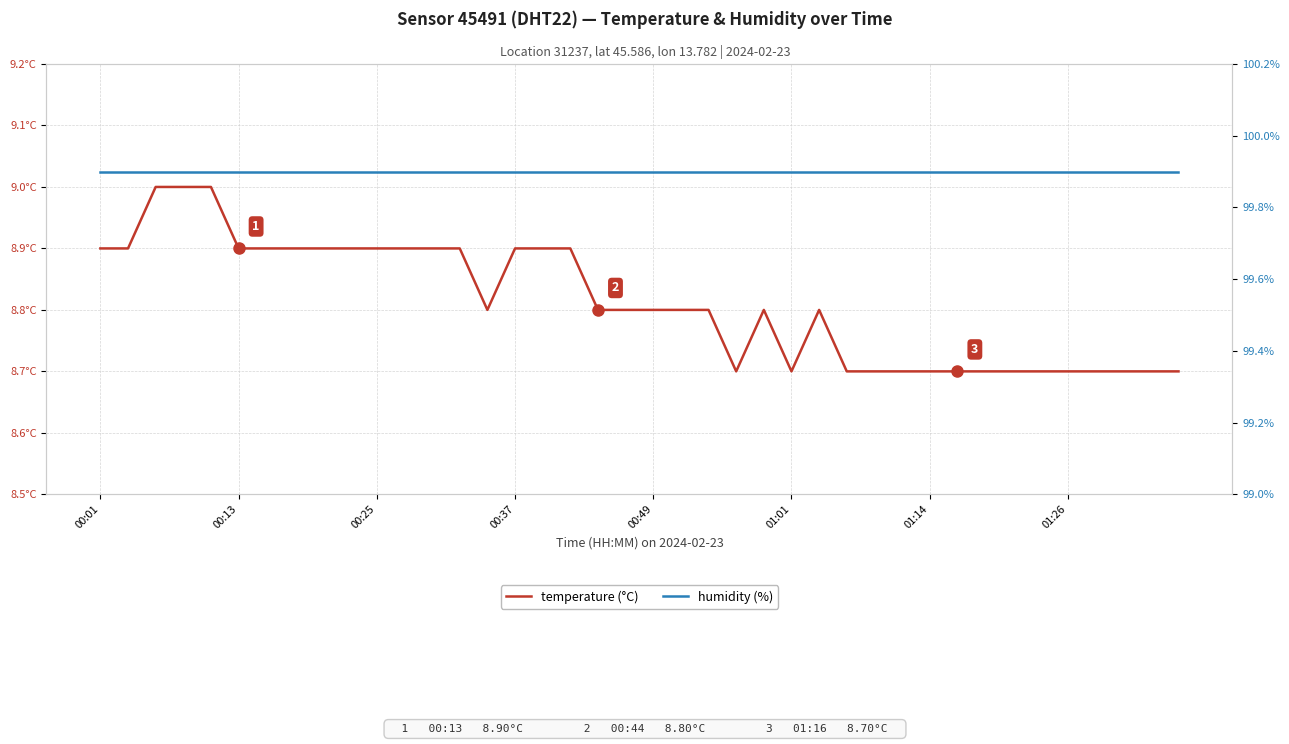

True or false: humidity (%) has more than 0 points higher than both neighbors.

False